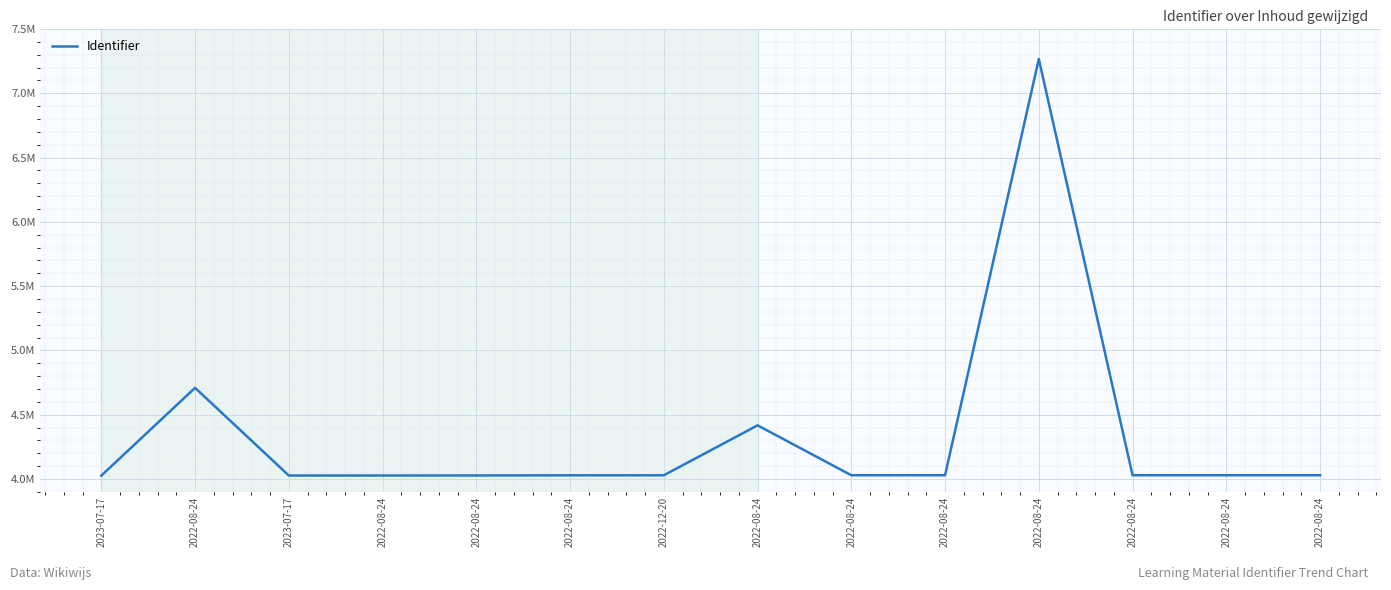

What is the difference between the maximum and minimum values?

3240256